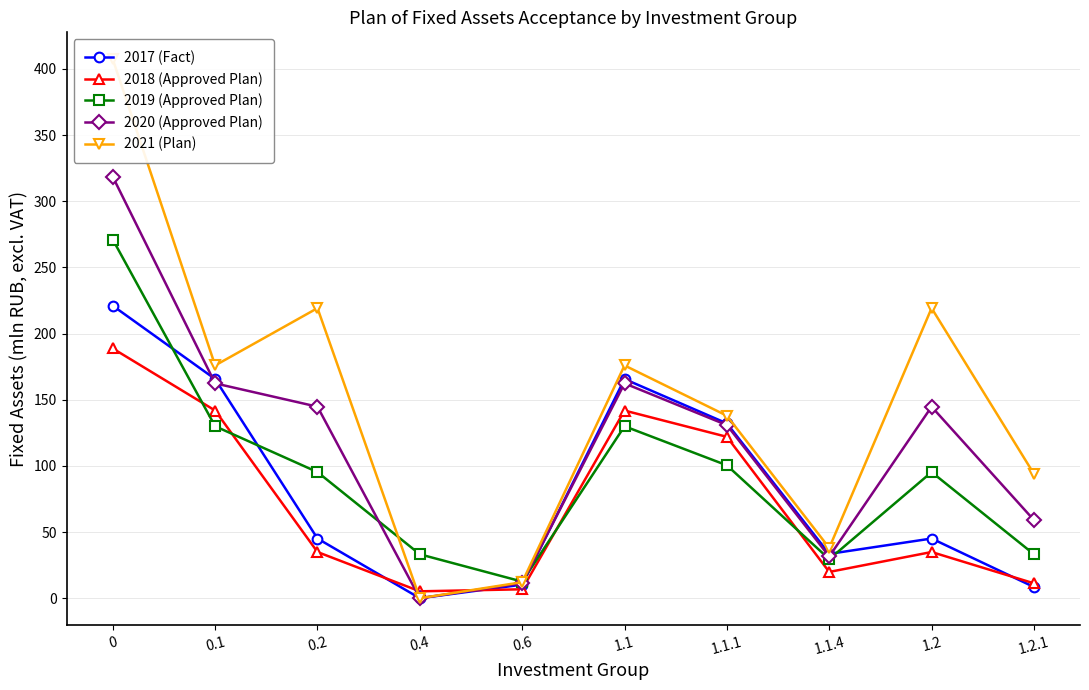

Where is 2021 (Plan) nearest to the value 203?

0.2